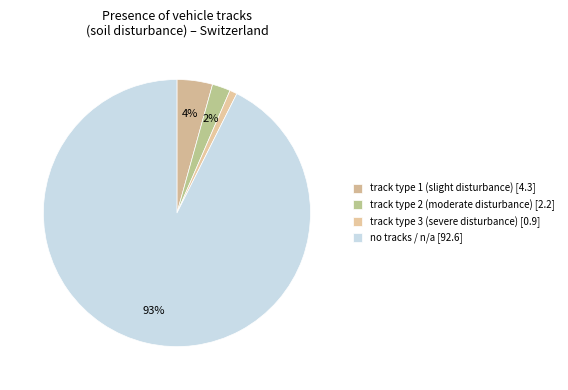

How many segments does this pie chart have?

4